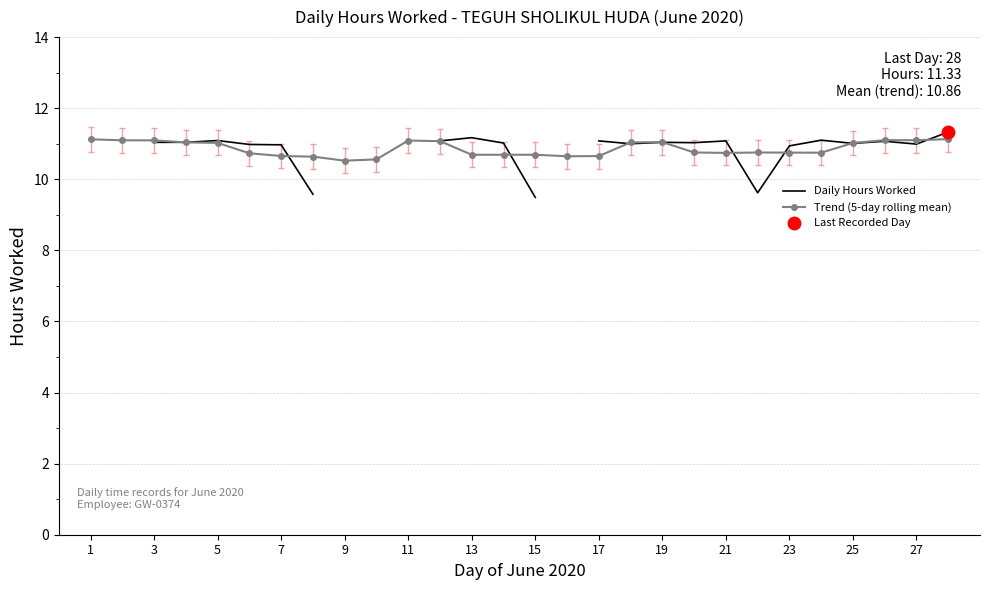

The value of Trend (5-day rolling mean) at 15 is 17.9. True or false?

False